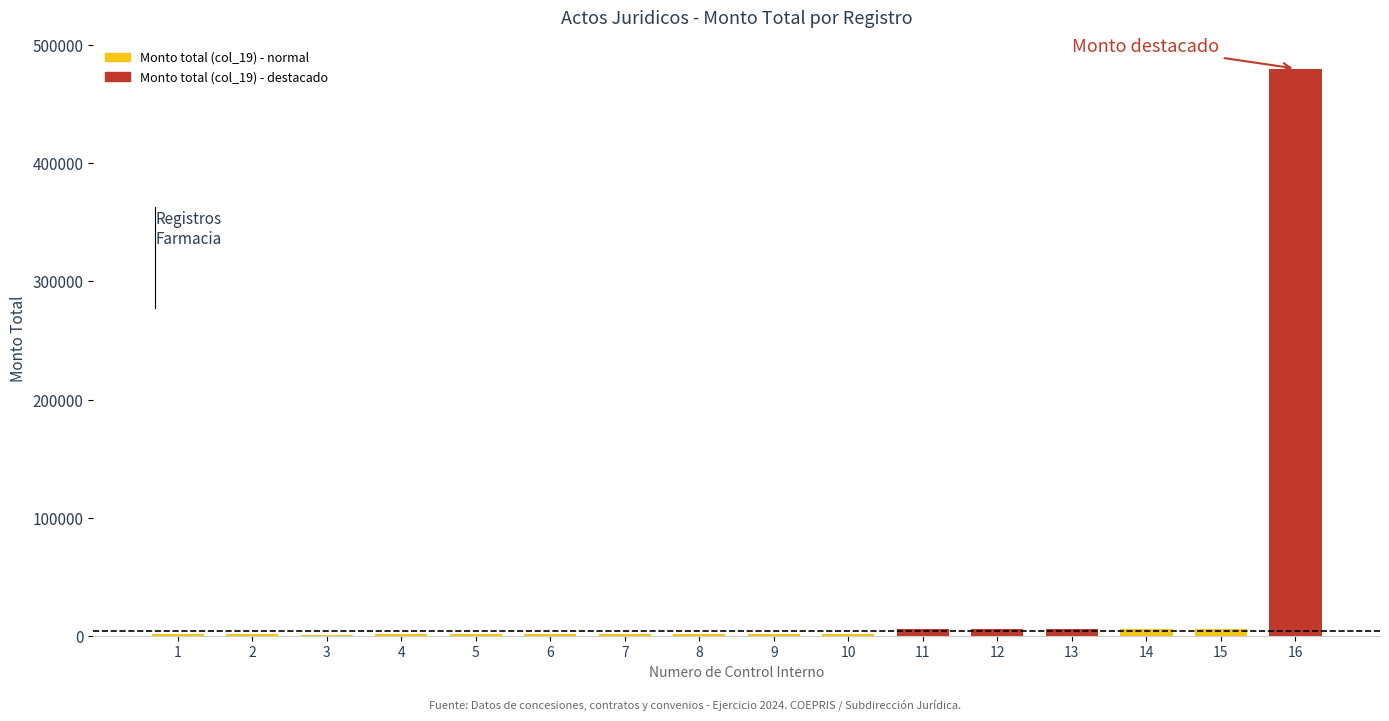

What is the change in value from 4 to 15?

+4501